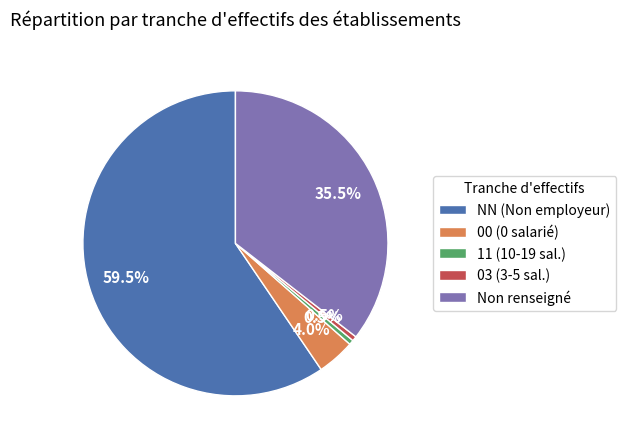

What is the total percentage of Non renseigné and 11 (10-19 sal.)?

36.0%